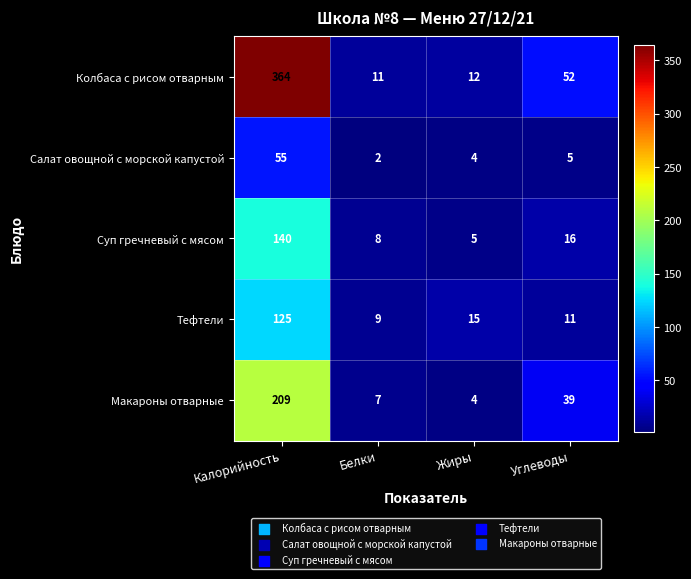

True or false: Салат овощной с морской капустой has a value of 55 at Калорийность.

True